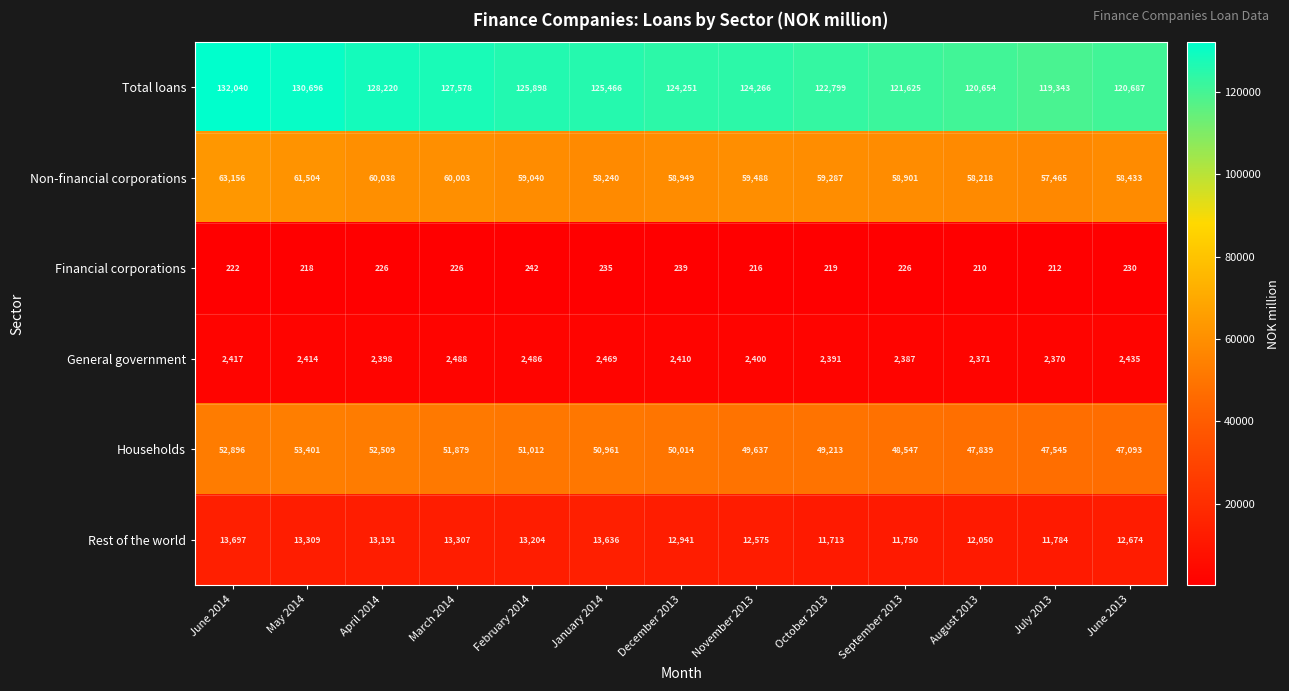

True or false: Rest of the world has a value of 17086 at August 2013.

False